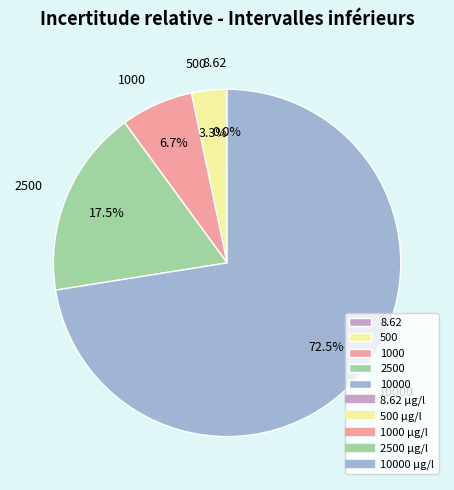

How much of the chart is everything except 10000?

27.5%